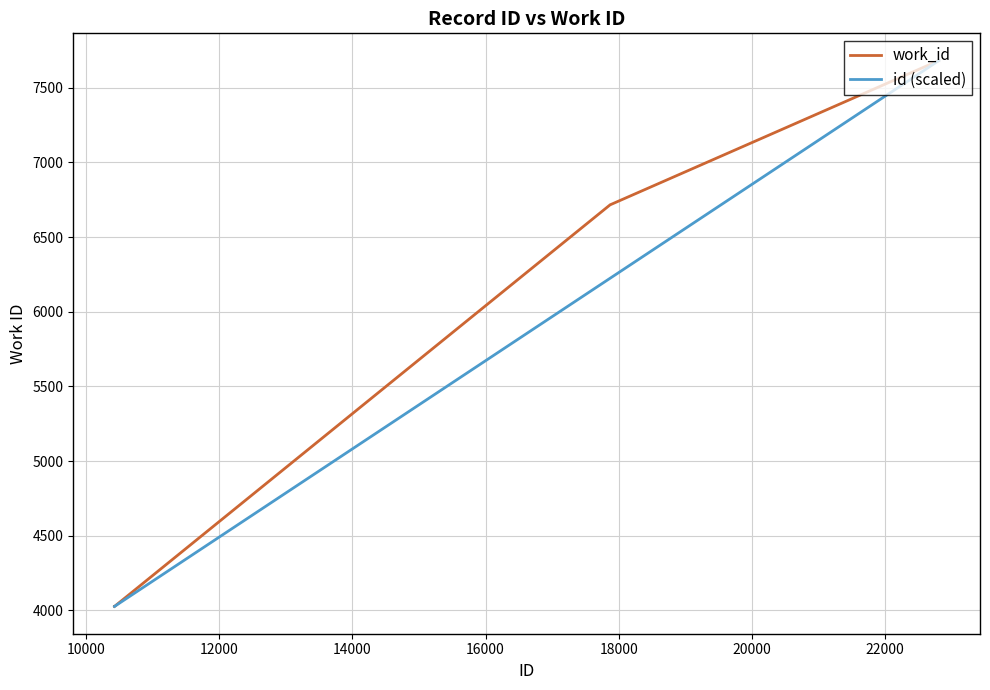

What is the difference between the maximum and minimum values in the work_id series?

3655.0